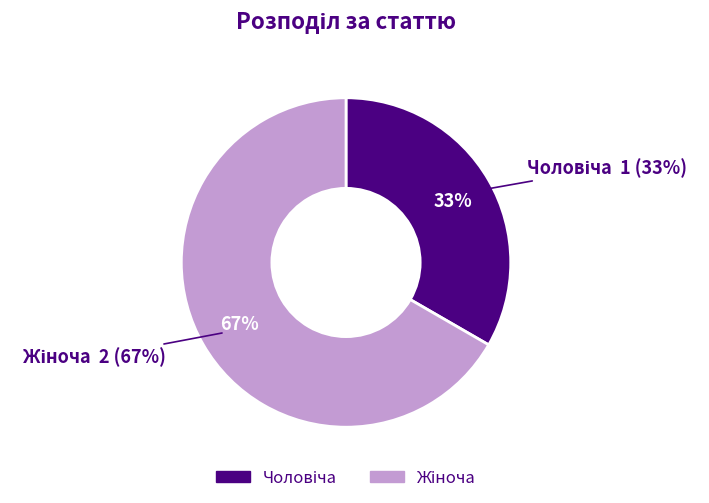

Does Жіноча represent more than half of the total?

Yes